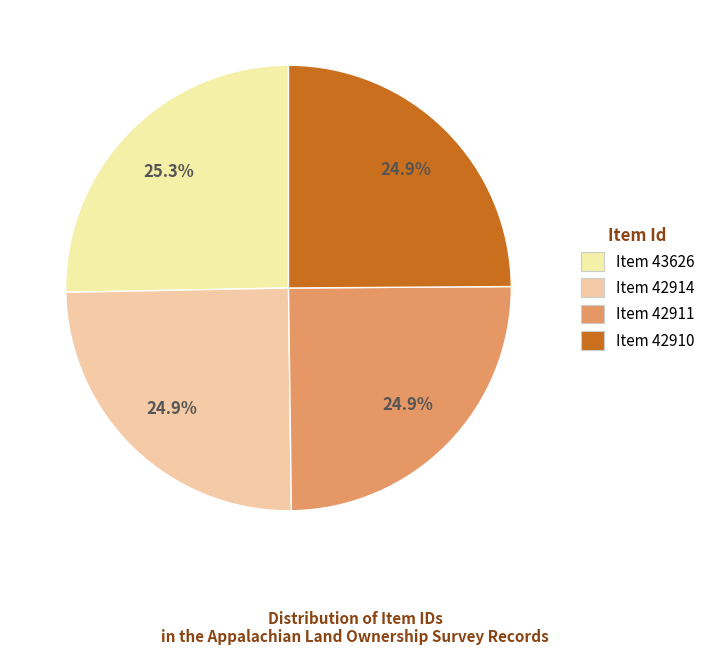

Is there a majority slice in this chart?

No